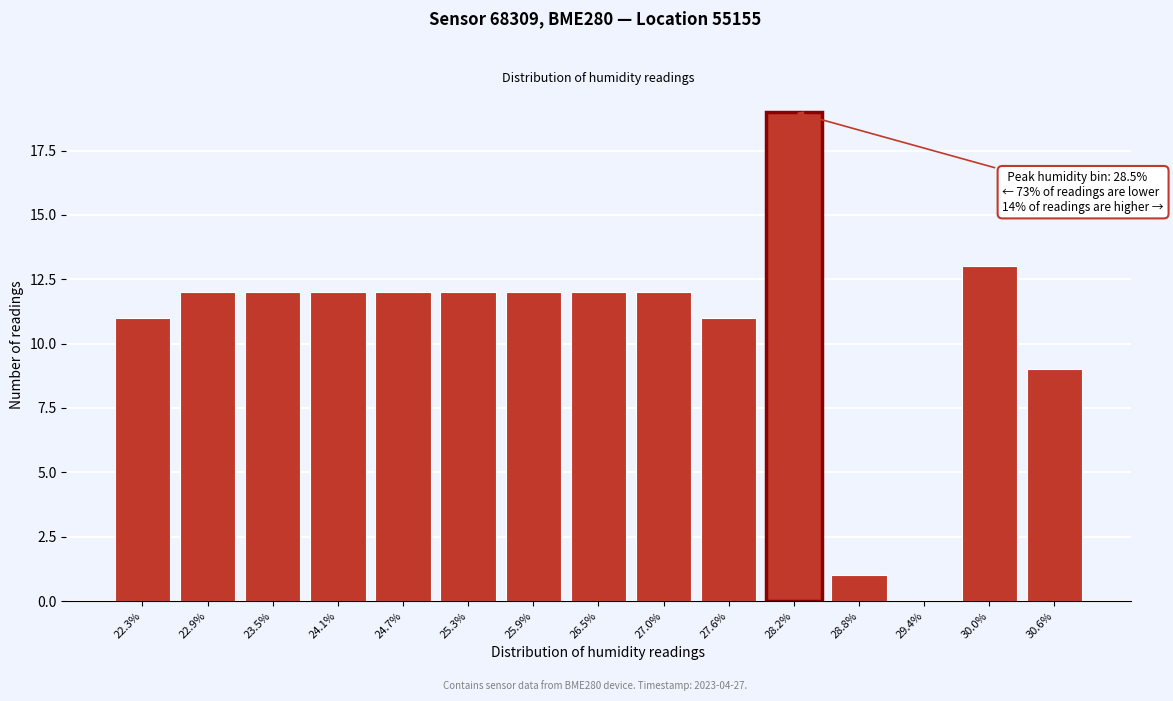

Reading left to right, extract all data points from this chart.

22.3%=11	22.9%=12	23.5%=12	24.1%=12	24.7%=12	25.3%=12	25.9%=12	26.5%=12	27.0%=12	27.6%=11	28.2%=19	28.8%=1	29.4%=0	30.0%=13	30.6%=9